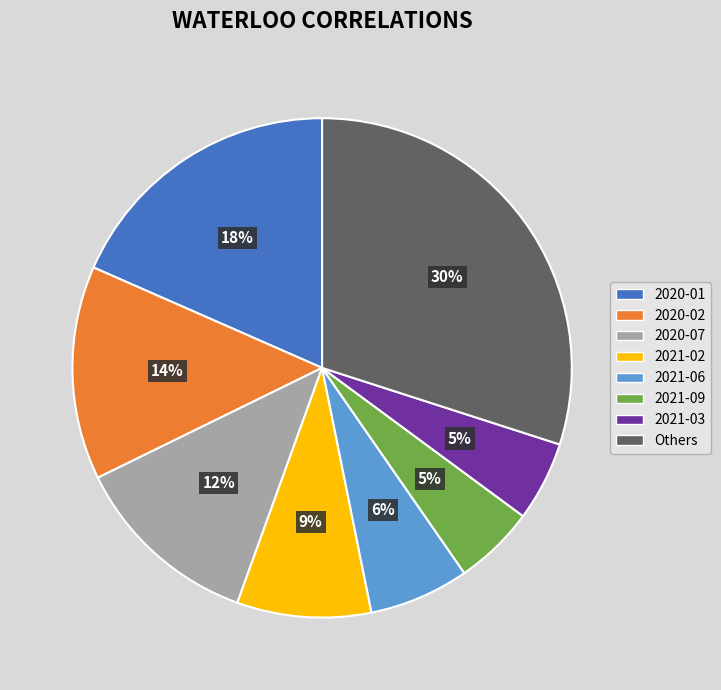

Does any single category account for the majority?

No